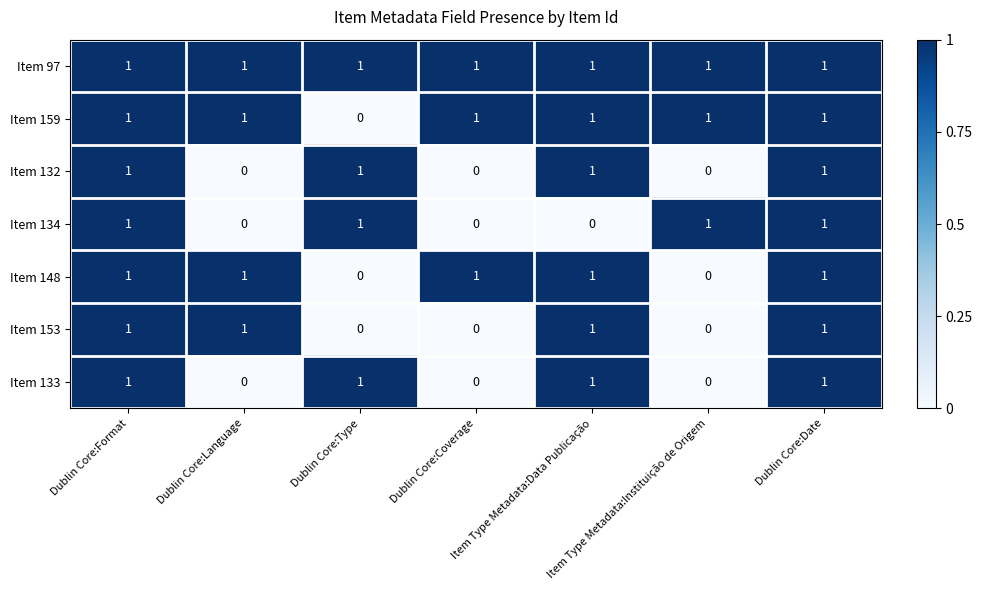

How many Item 132 values are between 0 and 1?

7